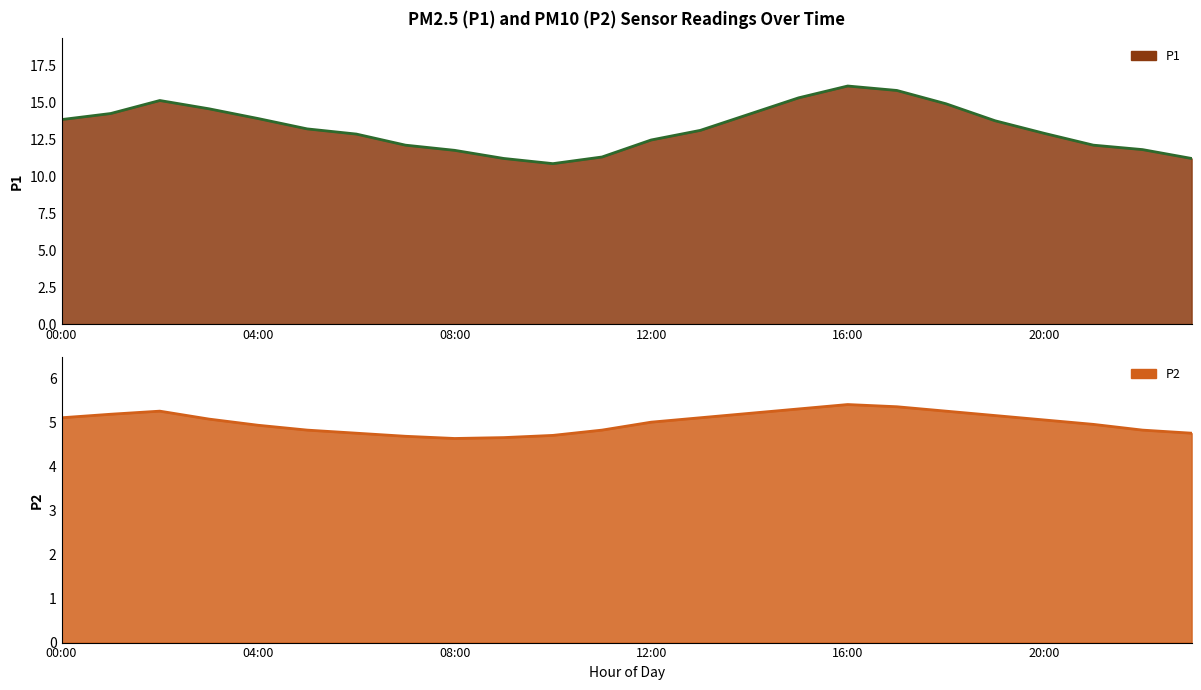

What is the label of the 13th point from the right?

11